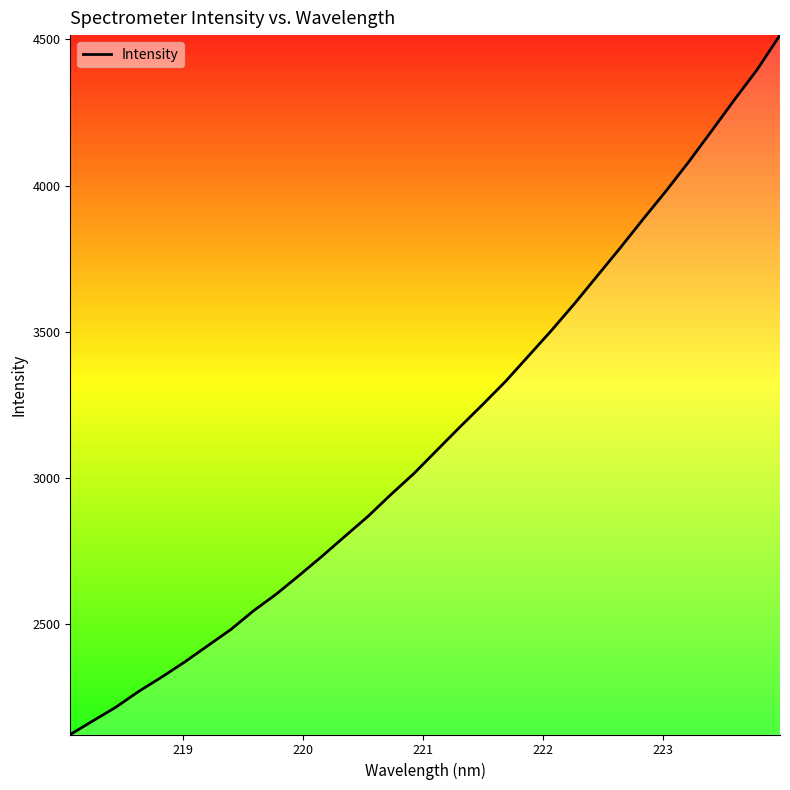

What is the difference between the maximum and minimum values?

2391.2